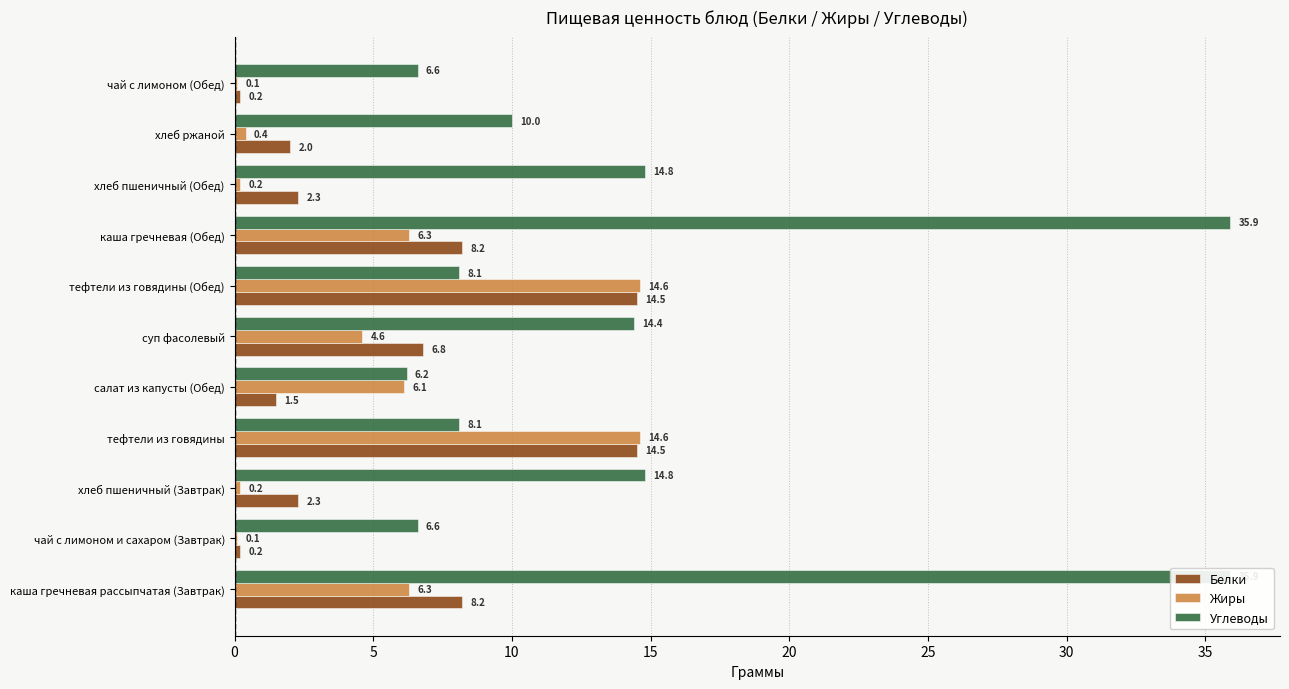

What is the sum of all Углеводы values?

161.4